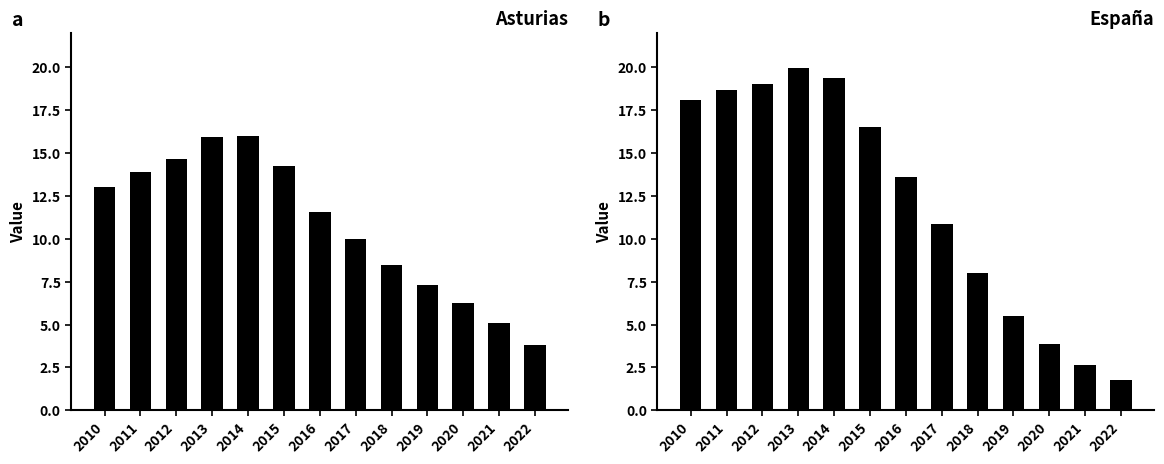

At which category is the sum across all series the highest?

2013